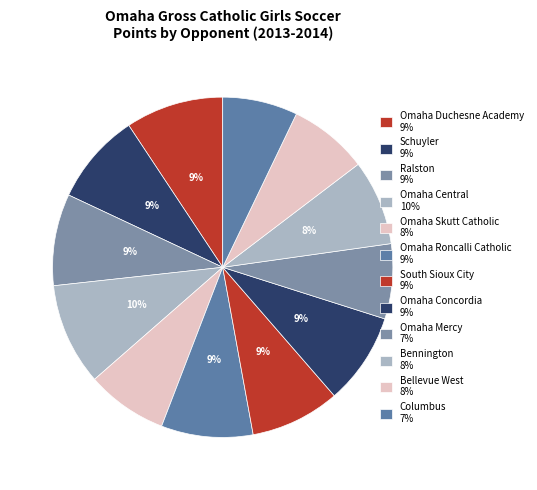

How many segments does this pie chart have?

12